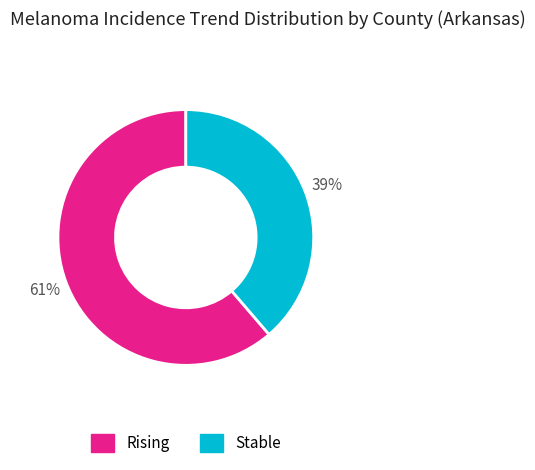

How many slices are in this pie chart?

2